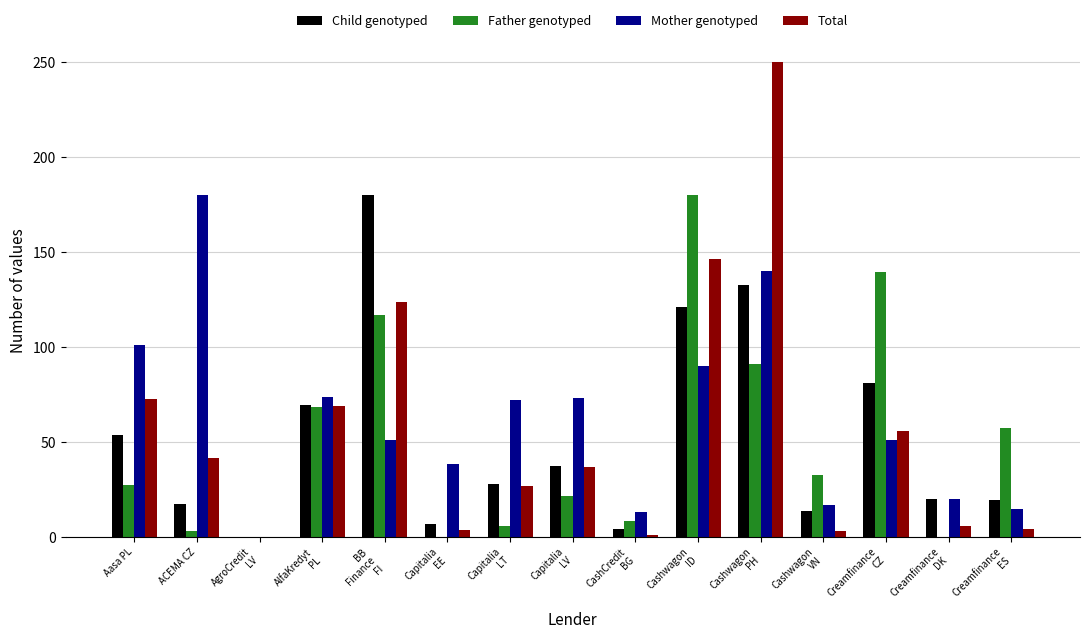

Is the value of Total at AgroCredit
LV greater than the value of Mother genotyped at Creamfinance
CZ?

No